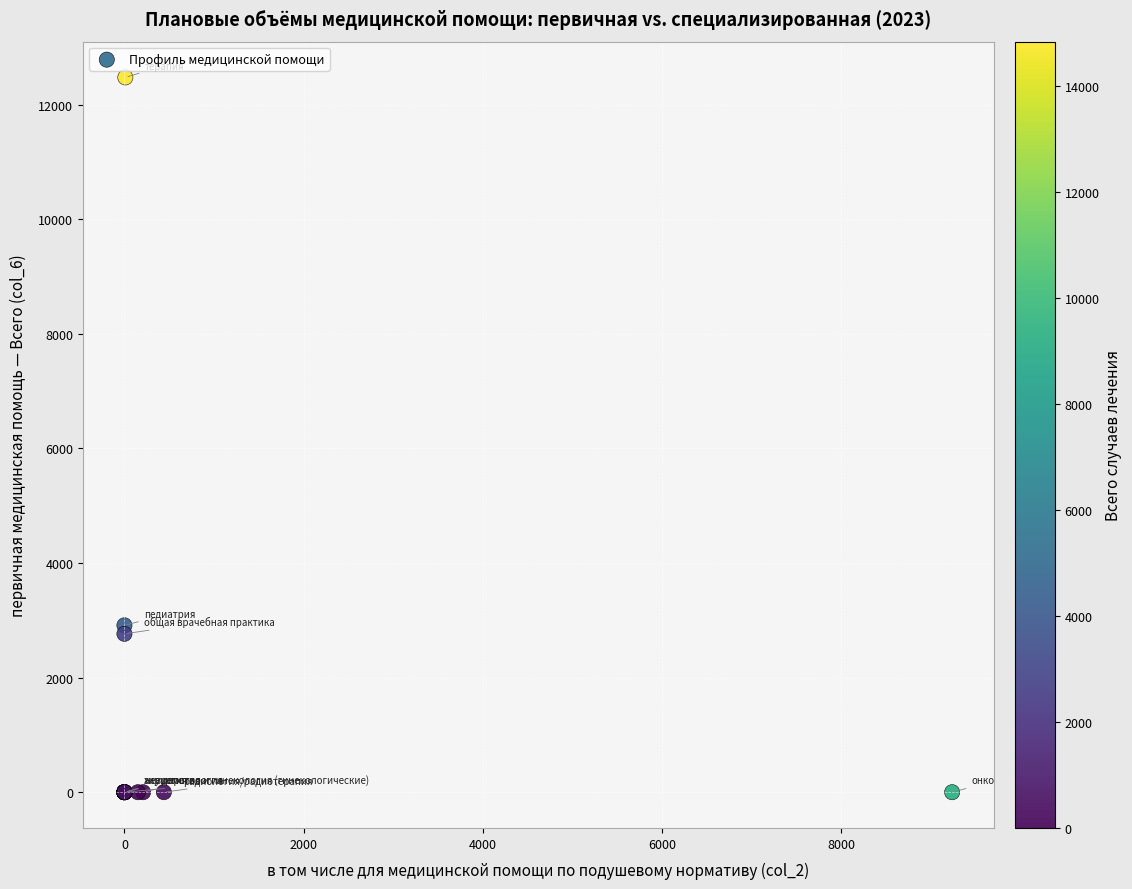

What Y value in the scatter plot is closest to 6237?

2912